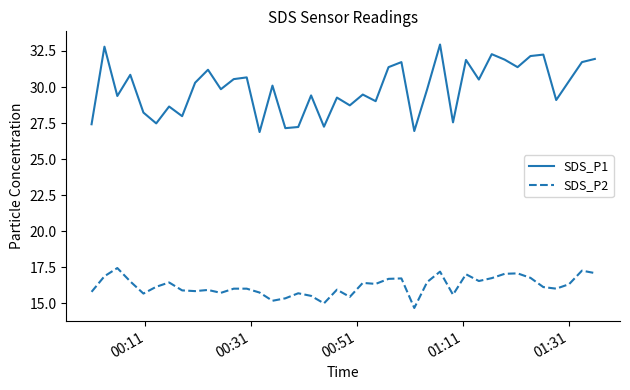

Which series has the largest range (max minus min)?

SDS_P1